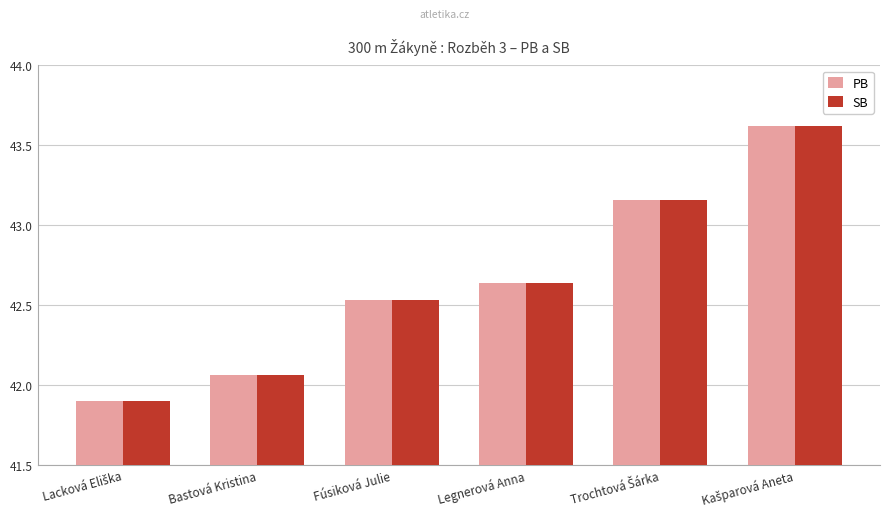

The value of PB at Fúsiková Julie is 73.4. True or false?

False